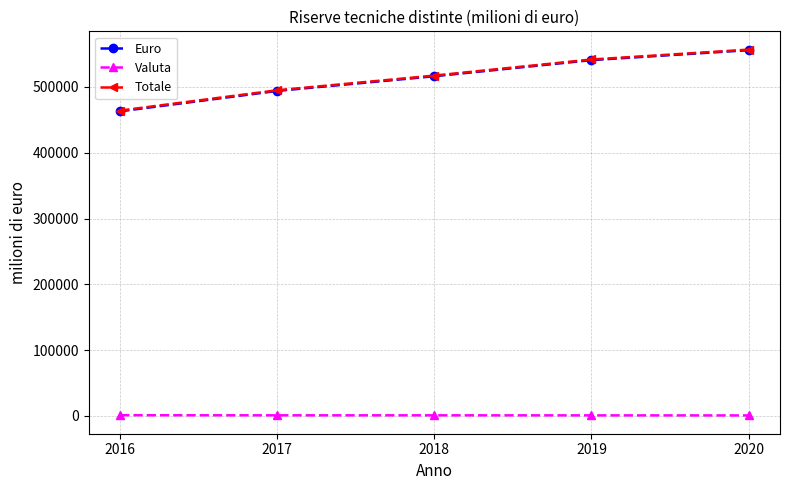

Read the Valuta value at 2018.

1011.0